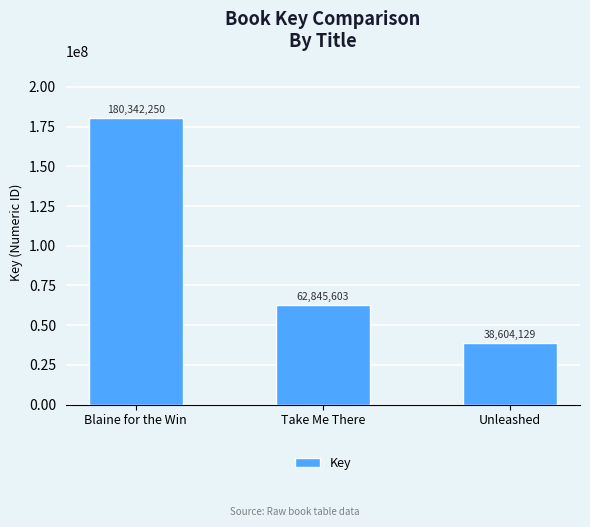

Rank the categories by value from highest to lowest.

Blaine for the Win, Take Me There, Unleashed